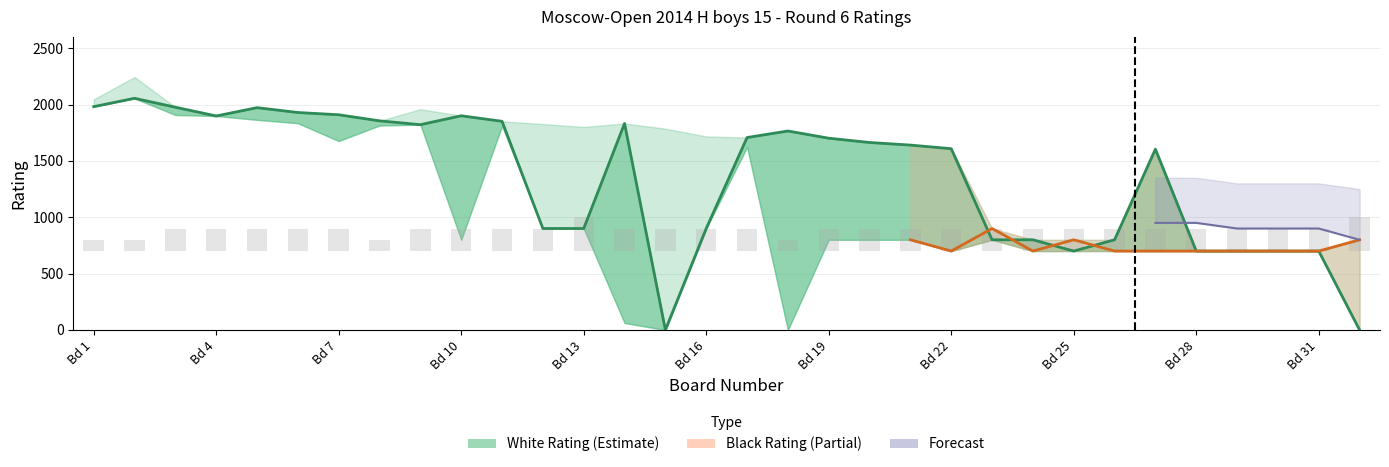

Which category has the lowest value across all series?

15